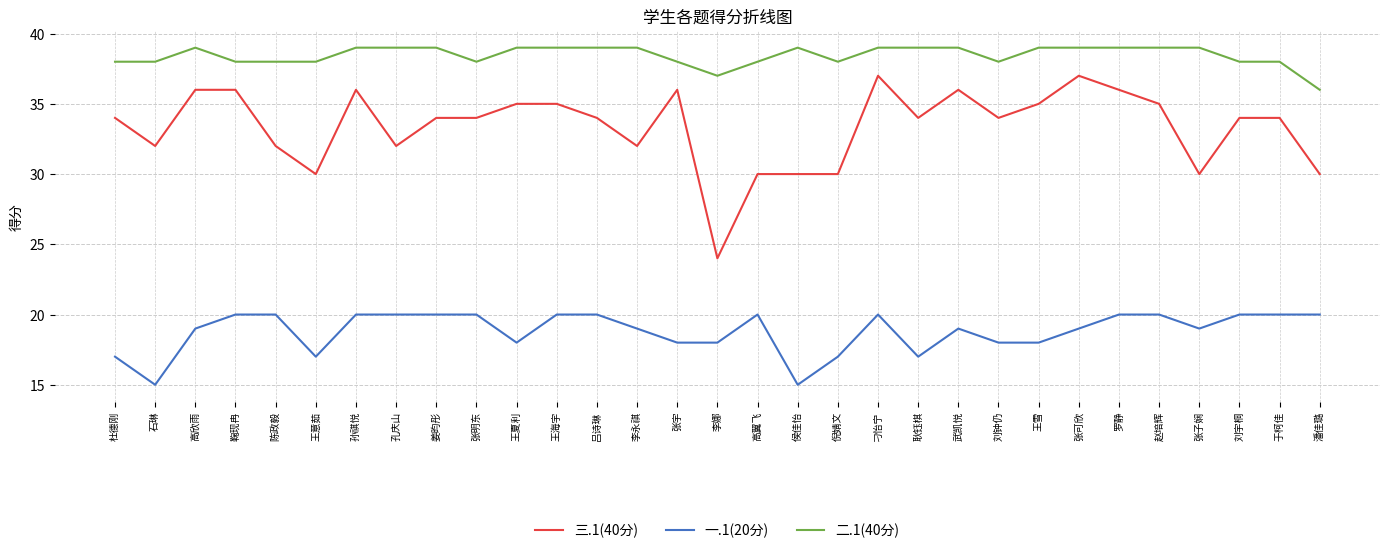

How many distinct data groups are displayed?

3